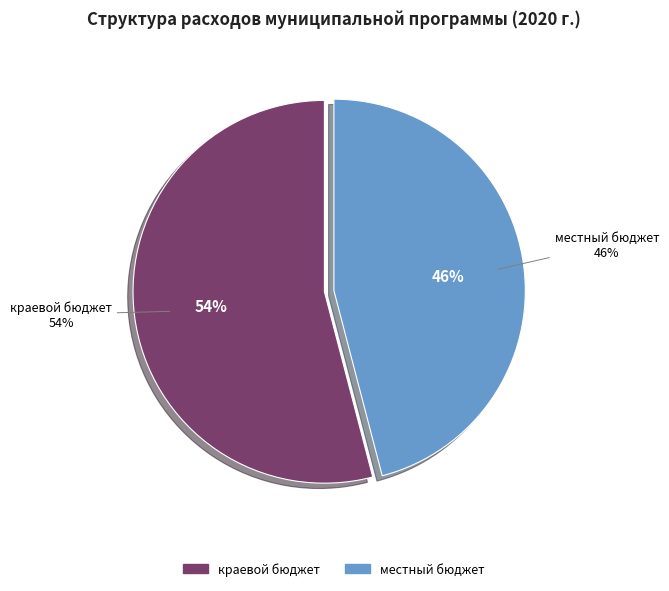

Which slice represents more than half of the pie?

краевой бюджет